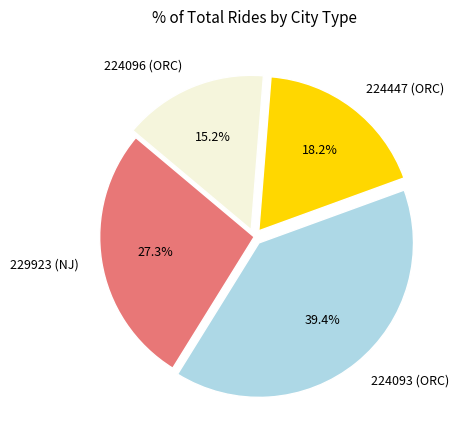

Is 224096 (ORC) the majority of the pie?

No